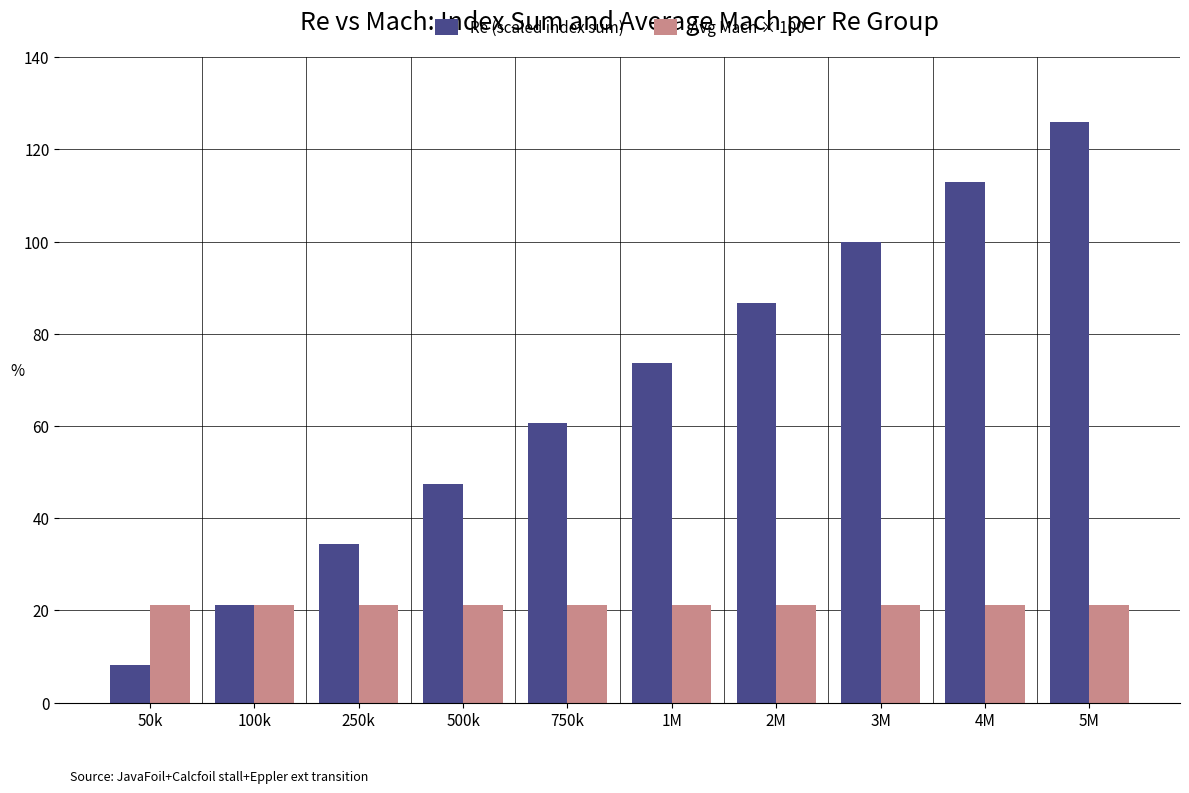

What is the approximate value of Re (scaled index sum) at 4M?

112.9